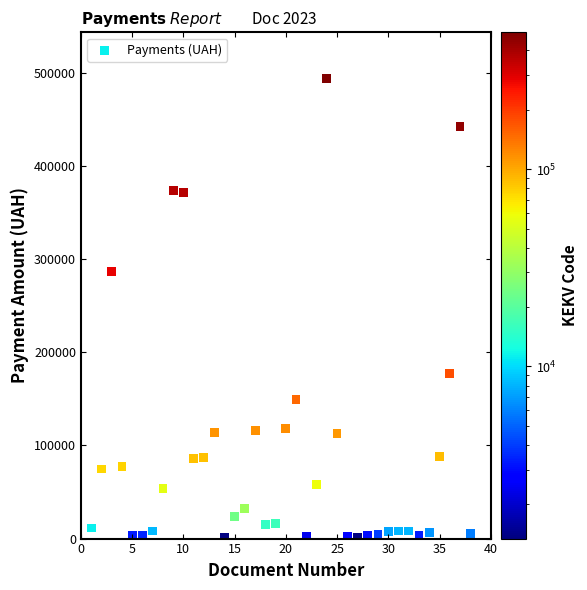

What is the range of Y values (max minus min)?

492933.8